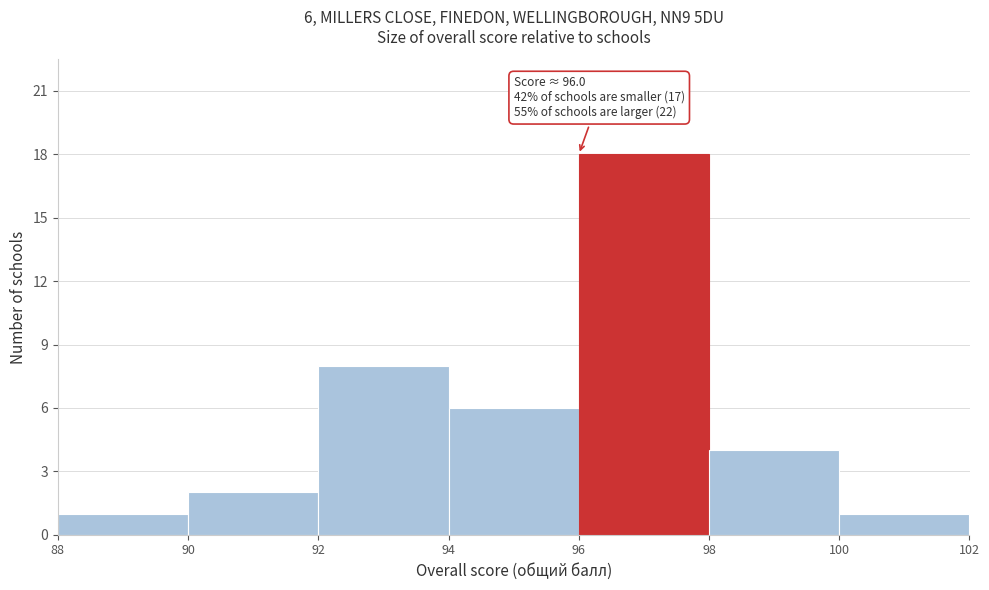

Over which range of the x-axis is the bar tallest?

96 to 98